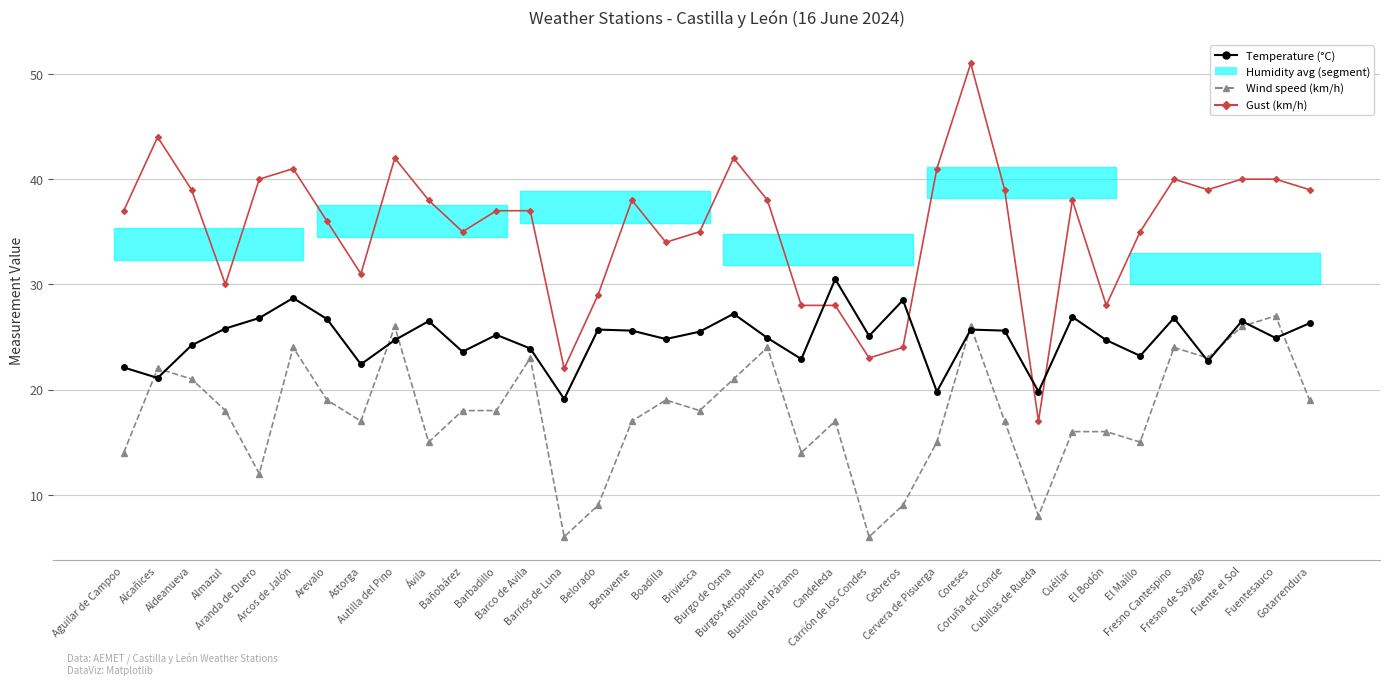

Does the chart display data point markers on the line(s)?

Yes